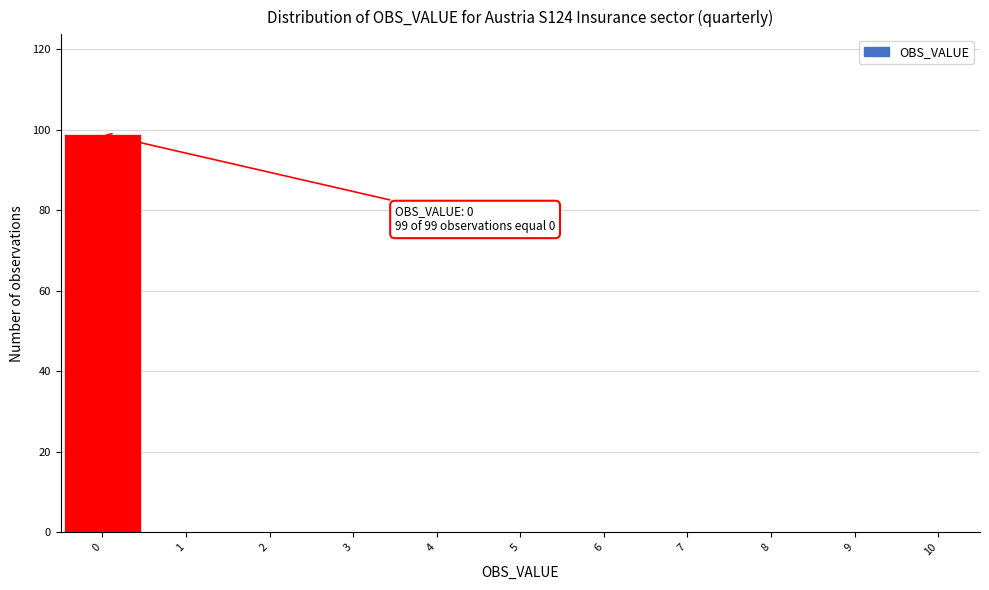

Reading left to right, what are all the values shown in this chart?

0=99	1=0	2=0	3=0	4=0	5=0	6=0	7=0	8=0	9=0	10=0